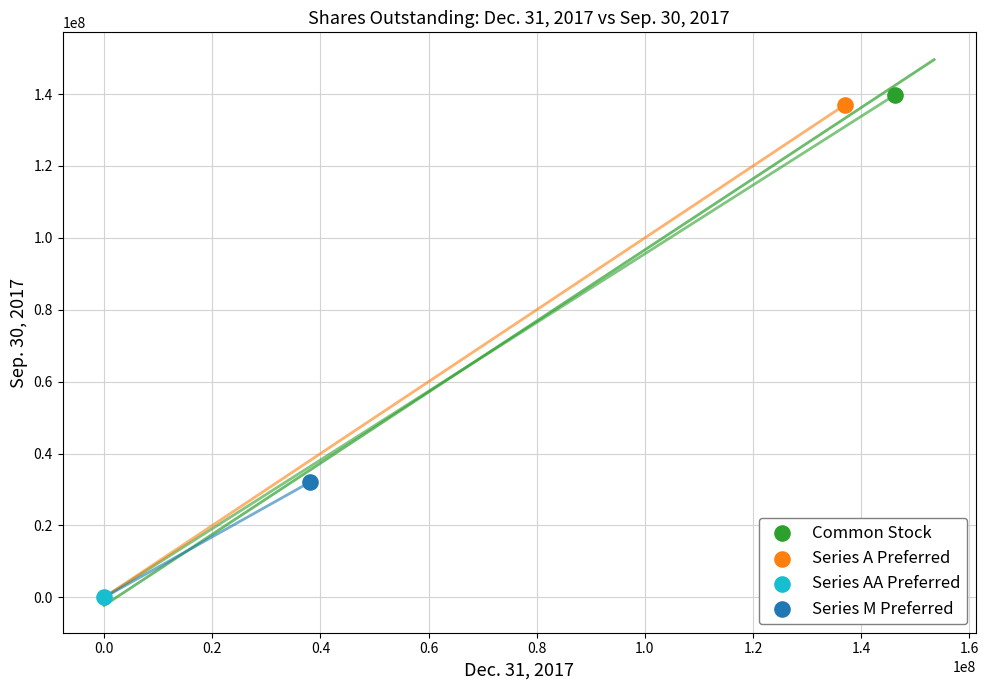

Which series reaches the maximum Y coordinate?

Common Stock